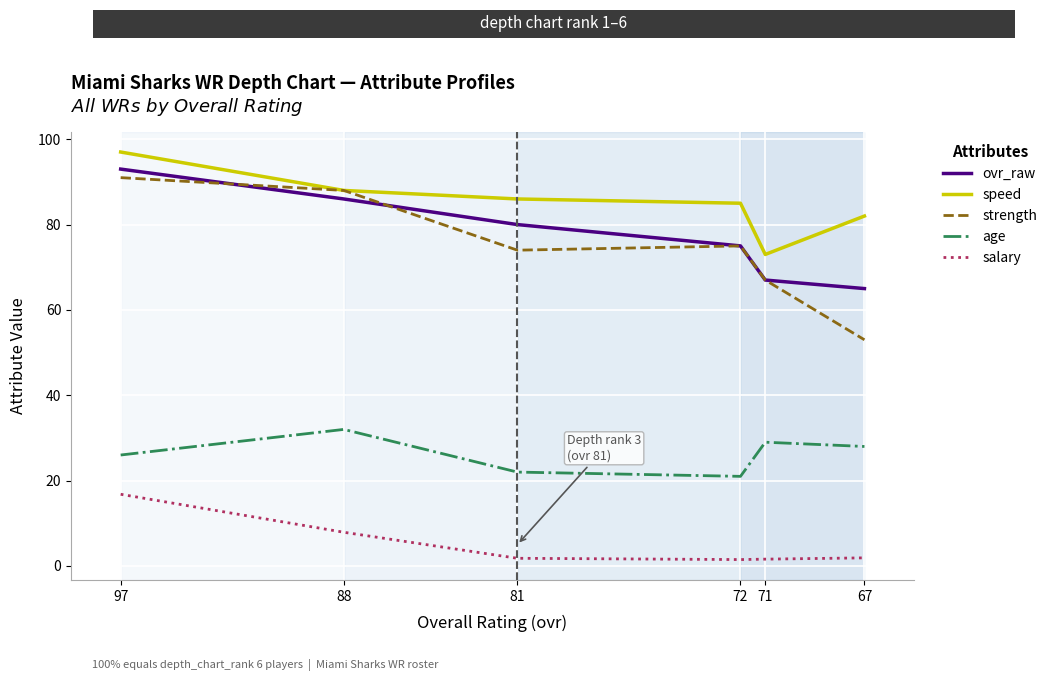

How many data points in speed are above 86?

2